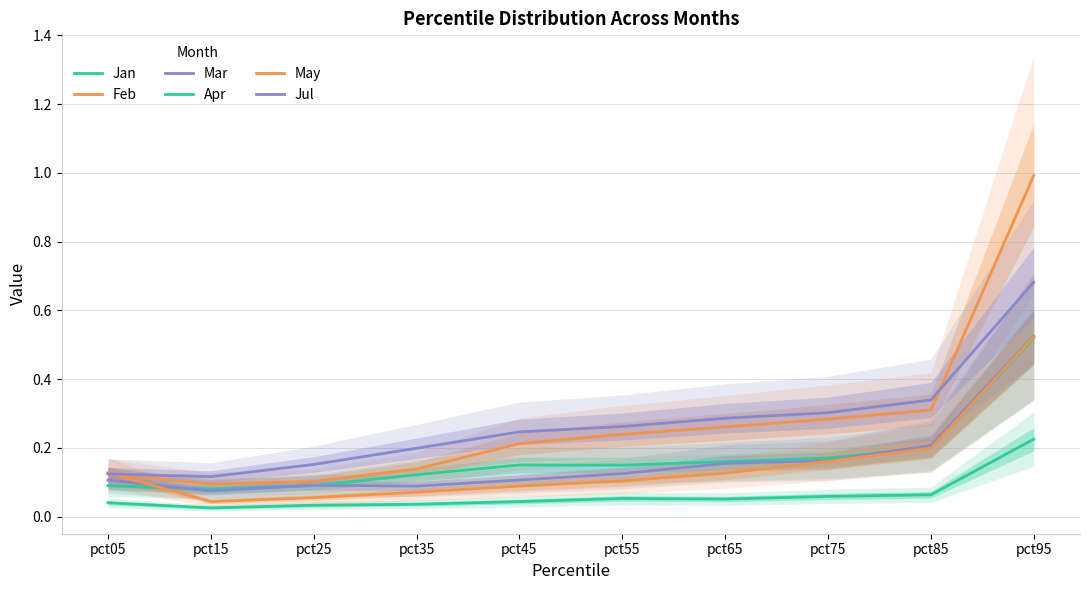

Is it true that Apr equals 0.1 at pct85?

False